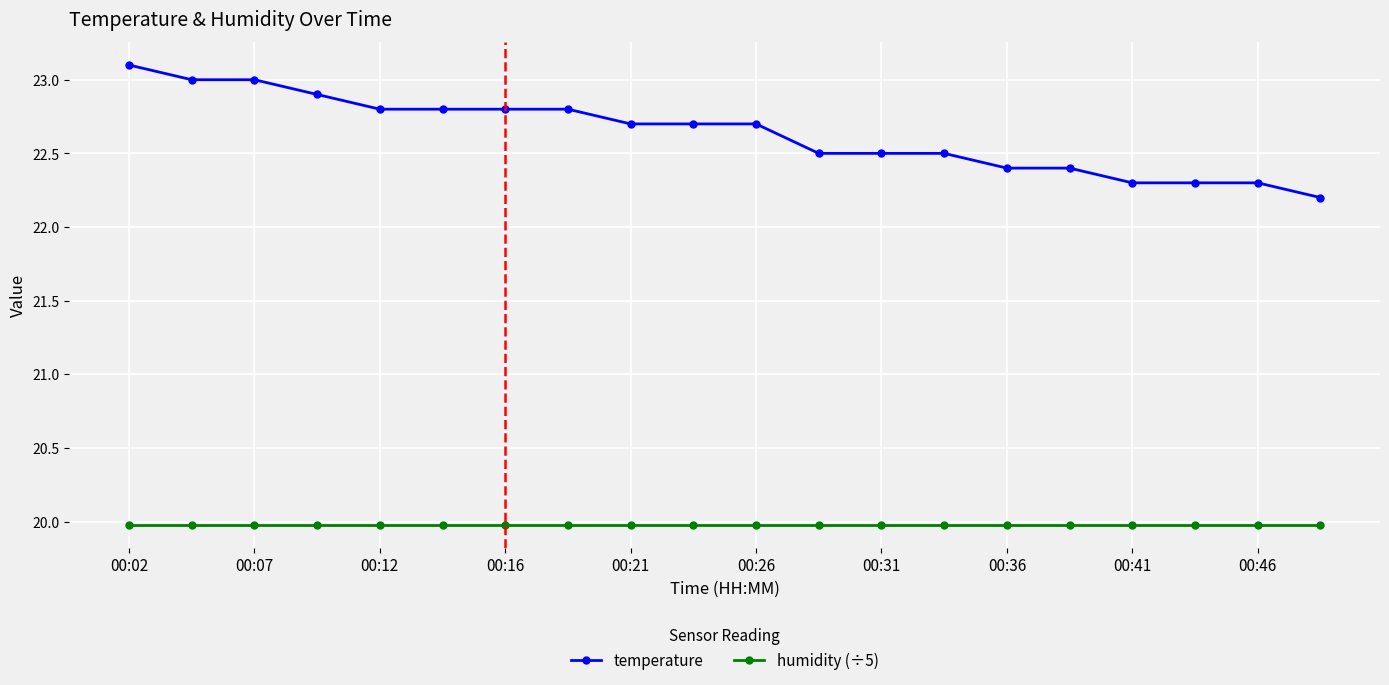

What is the maximum value shown in the chart?

23.1